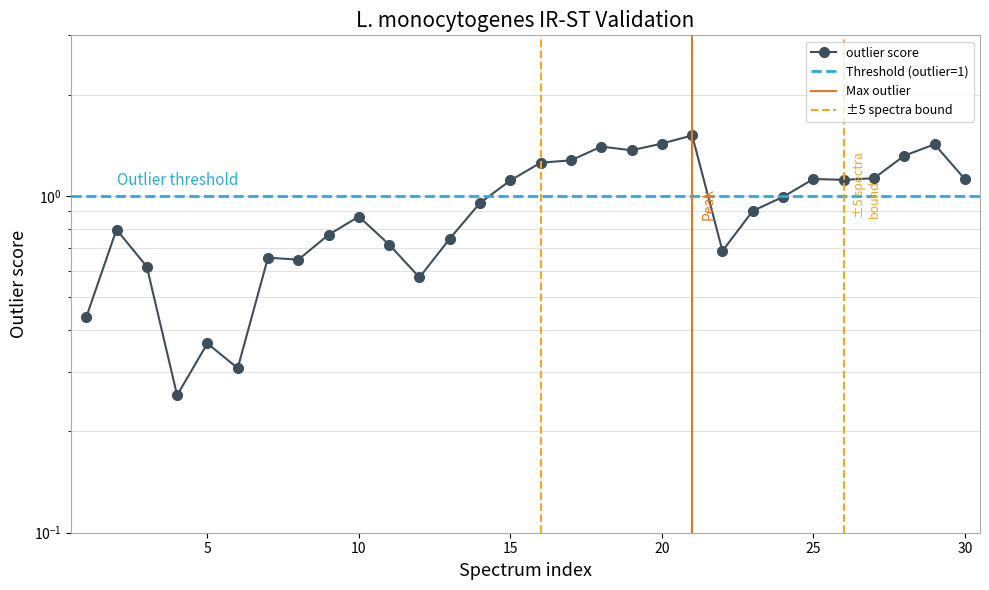

Reading left to right, extract all data points from this chart.

1=0.4	1=0.8	1=0.6	1=0.3	1=0.4	1=0.3	2=0.7	2=0.6	2=0.8	2=0.9	2=0.7	2=0.6	3=0.7	3=1.0	3=1.1	3=1.3	3=1.3	3=1.4	3=1.4	3=1.4	3=1.5	4=0.7	4=0.9	4=1.0	4=1.1	4=1.1	4=1.1	4=1.3	4=1.4	4=1.1